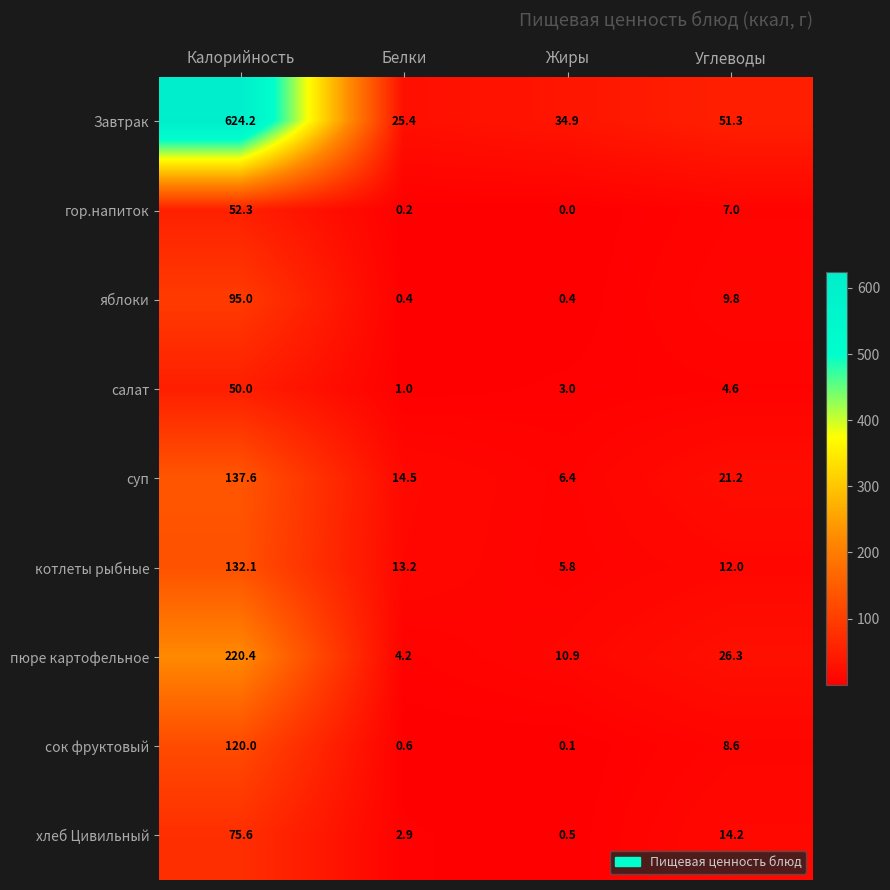

At which category is the sum across all series the highest?

Калорийность